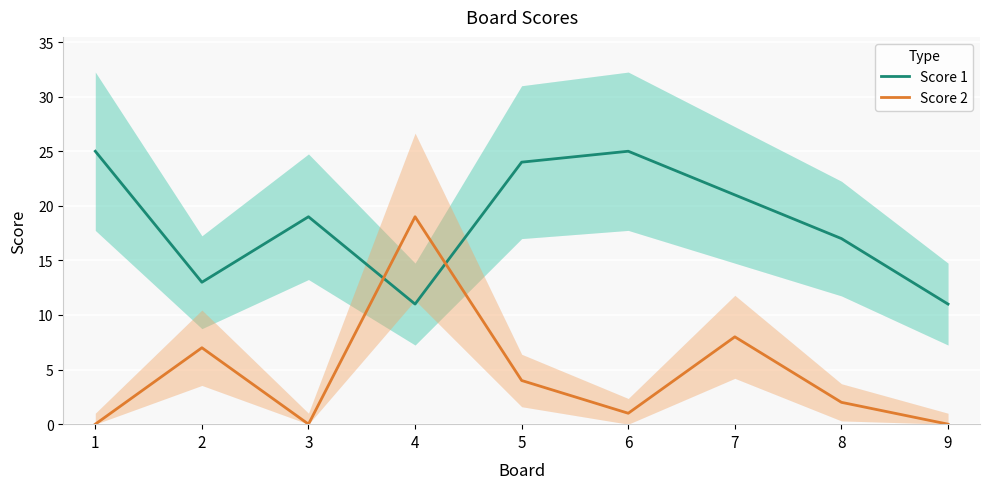

Where is the first local maximum for Score 1?

3